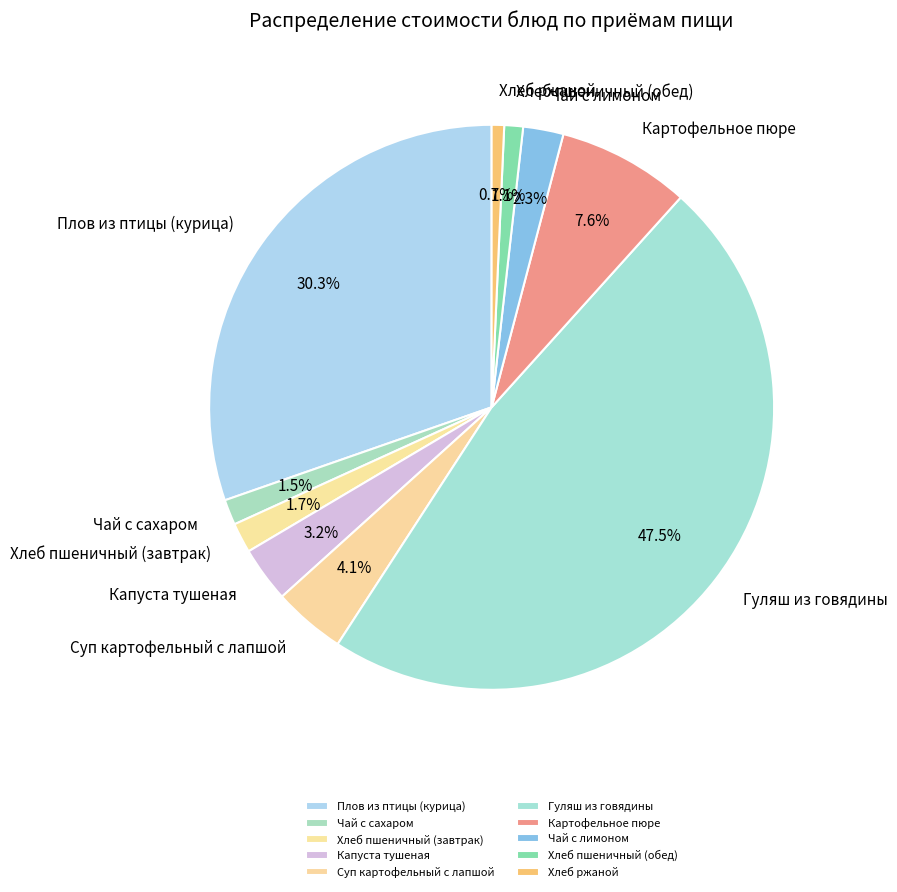

How many slices are in this pie chart?

10